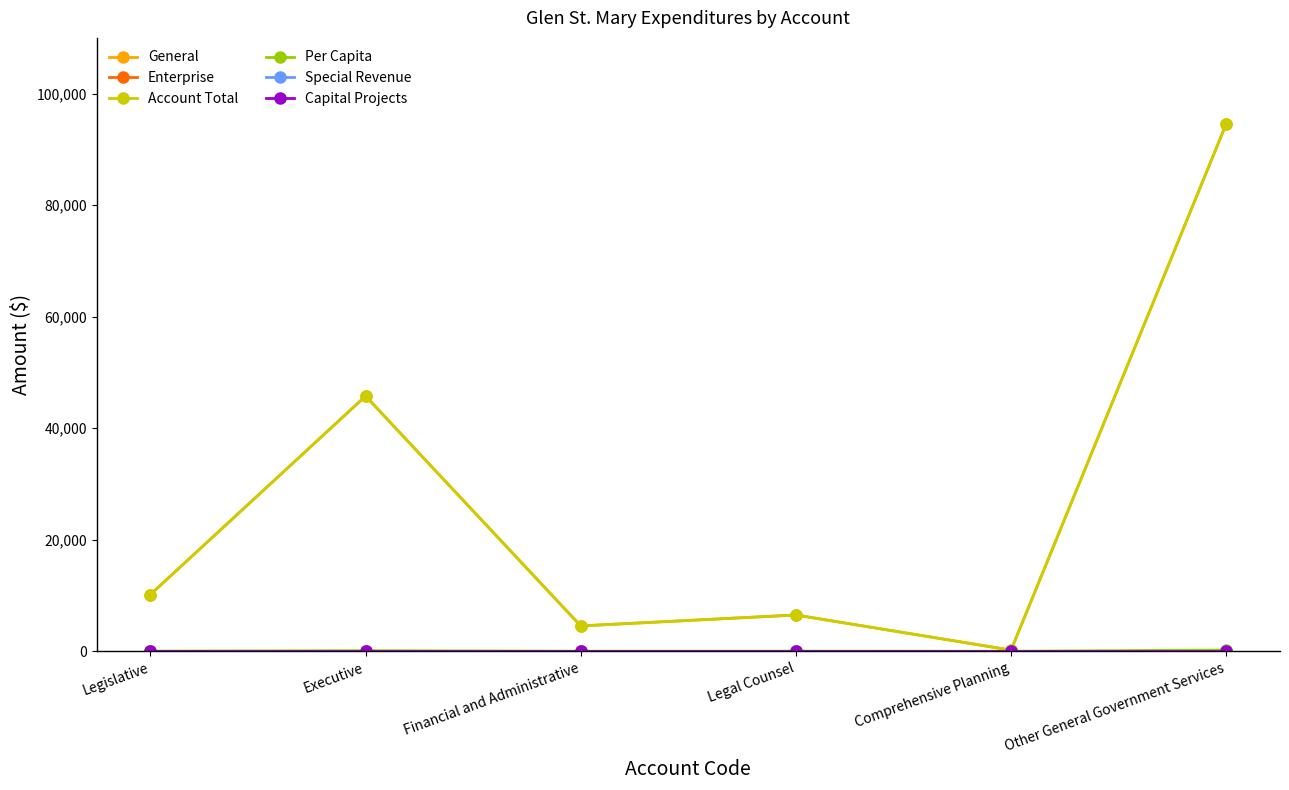

Is this an area chart (filled region under the line)?

No